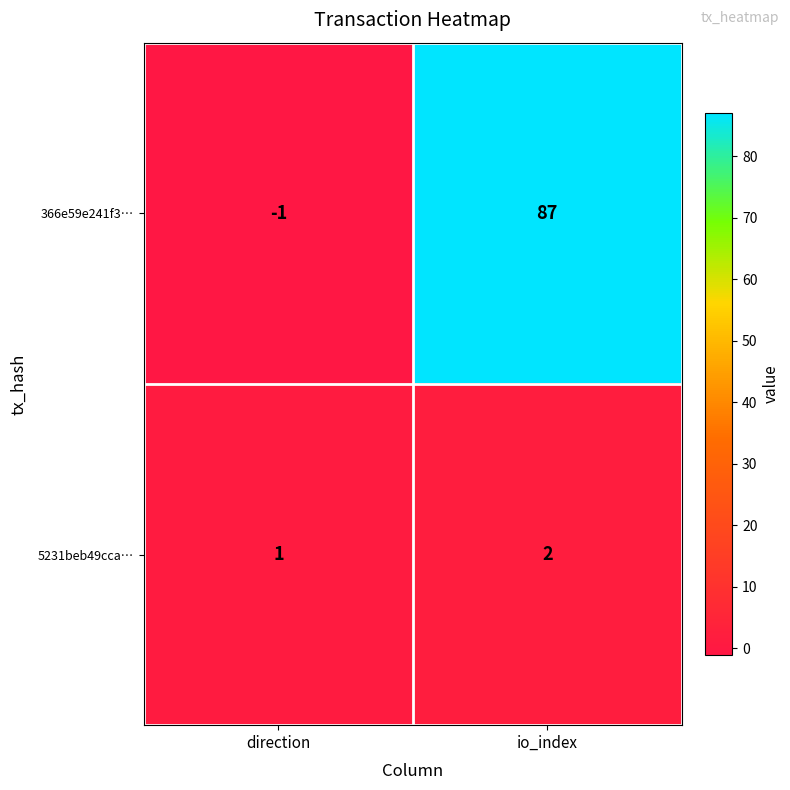

What is the maximum value shown in the chart?

87